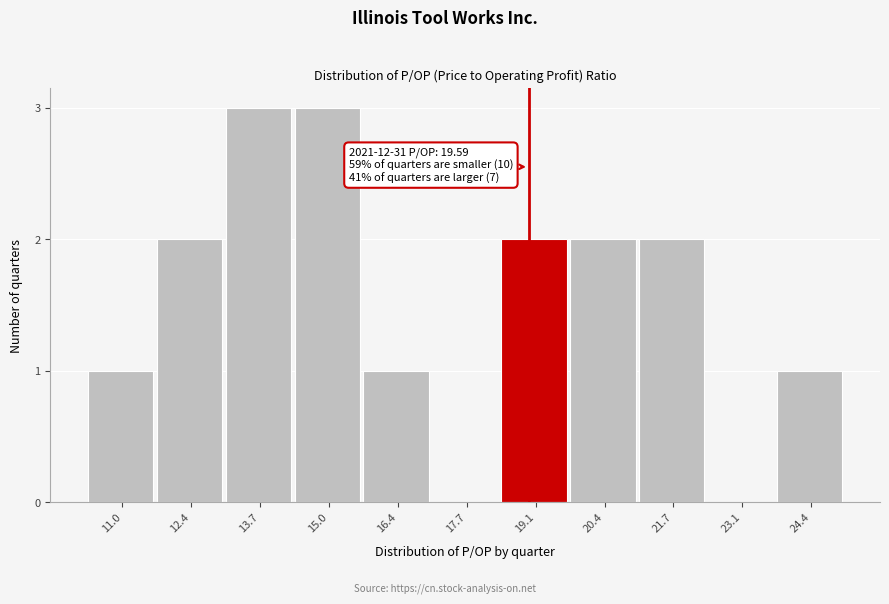

Reading right to left, transcribe all the data shown in this chart.

24.4=1	23.1=0	21.7=2	20.4=2	19.1=2	17.7=0	16.4=1	15.0=3	13.7=3	12.4=2	11.0=1